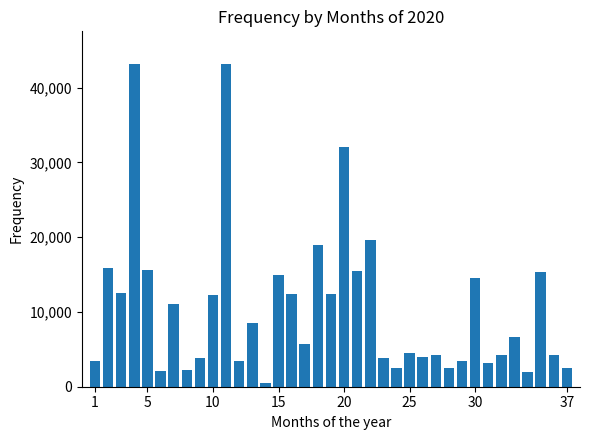

What is the maximum value shown in the chart?

43211